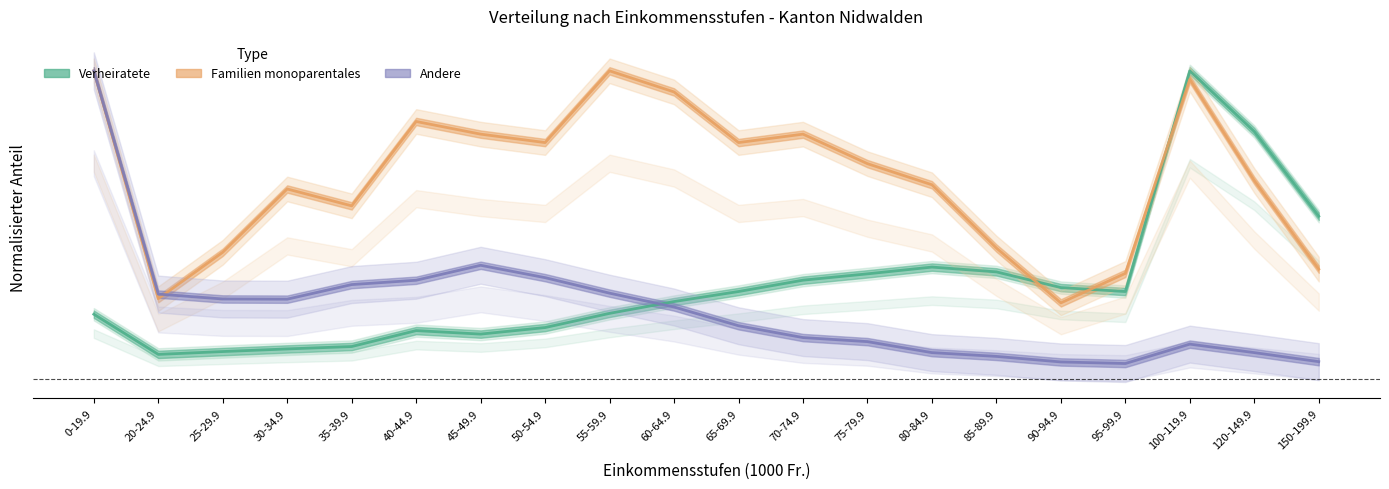

At 75-79.9, list the series in order from largest to smallest.

Familien monoparentales, Verheiratete, Andere